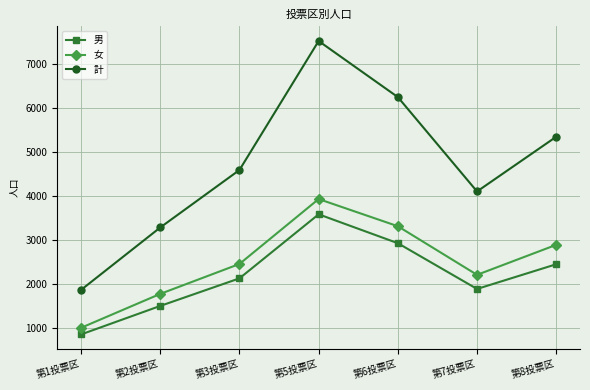

What is the total value across all series at 第7投票区?

8200